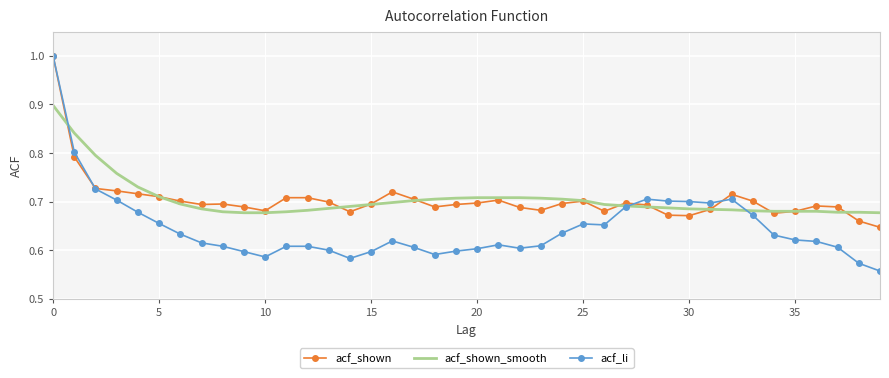

What is the maximum value for acf_shown_smooth?

0.9